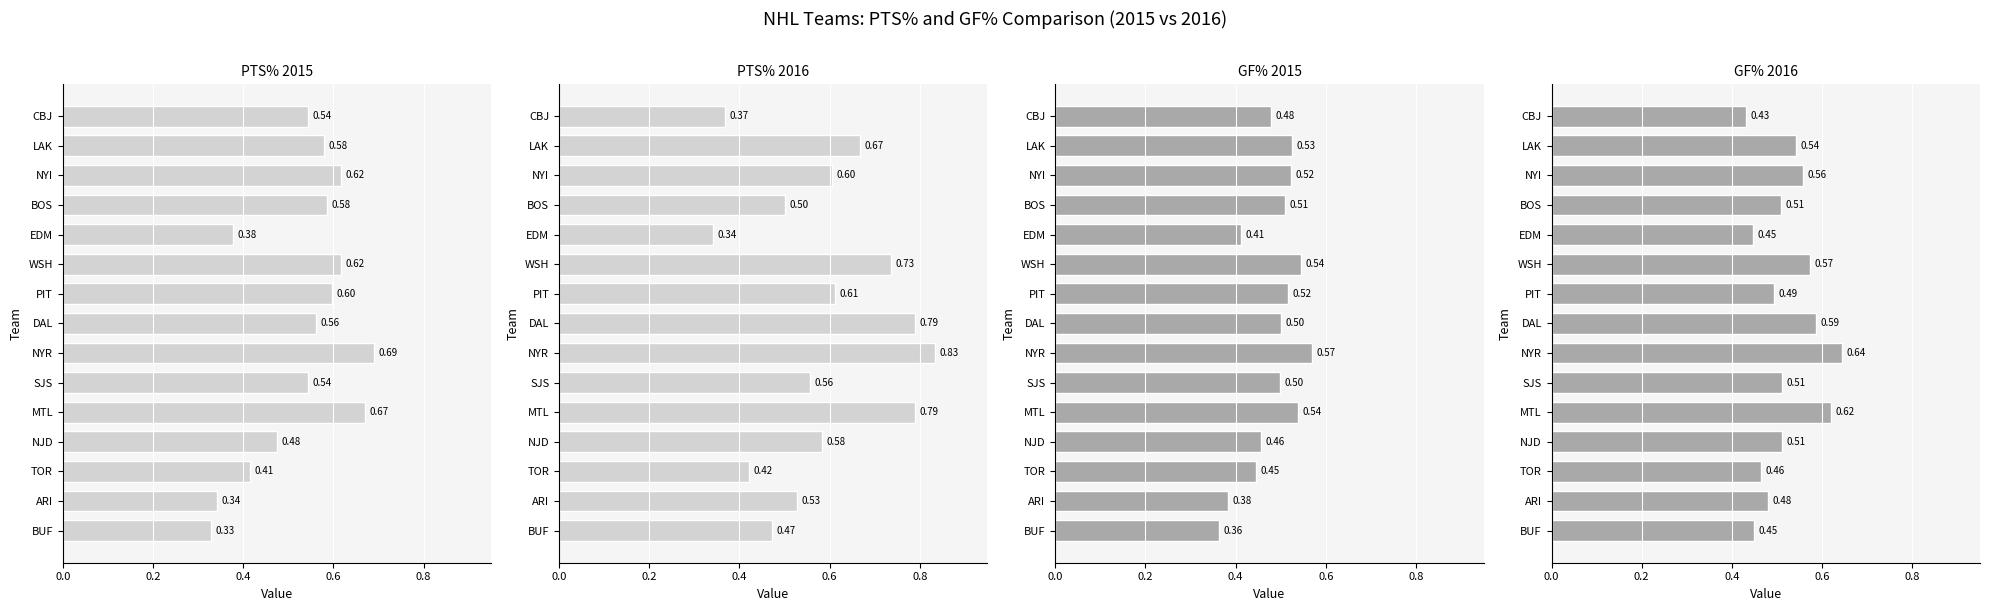

Reading left to right, list all the values displayed in this chart.

PTS% 2015: 0.3	0.3	0.4	0.5	0.7	0.5	0.7	0.6	0.6	0.6	0.4	0.6	0.6	0.6	0.5
PTS% 2016: 0.5	0.5	0.4	0.6	0.8	0.6	0.8	0.8	0.6	0.7	0.3	0.5	0.6	0.7	0.4
GF% 2015: 0.4	0.4	0.4	0.5	0.5	0.5	0.6	0.5	0.5	0.5	0.4	0.5	0.5	0.5	0.5
GF% 2016: 0.4	0.5	0.5	0.5	0.6	0.5	0.6	0.6	0.5	0.6	0.4	0.5	0.6	0.5	0.4